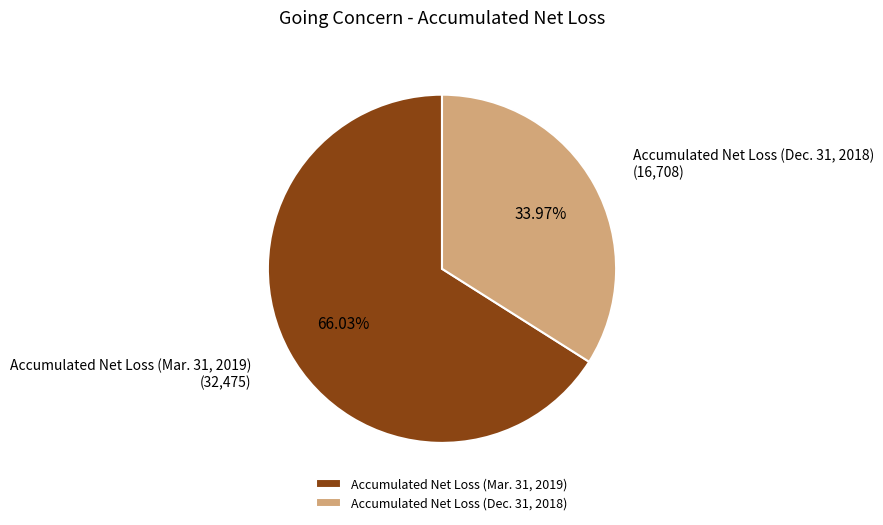

Which slice is the largest?

Accumulated Net Loss (Mar. 31, 2019)